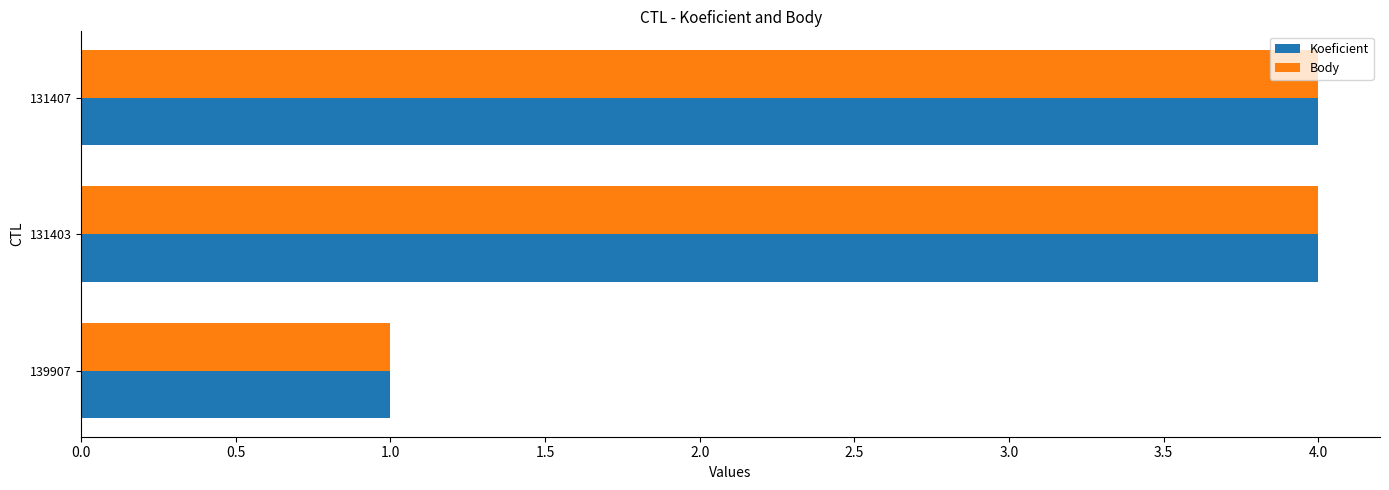

True or false: Koeficient has a value of 1 at 139907.

True